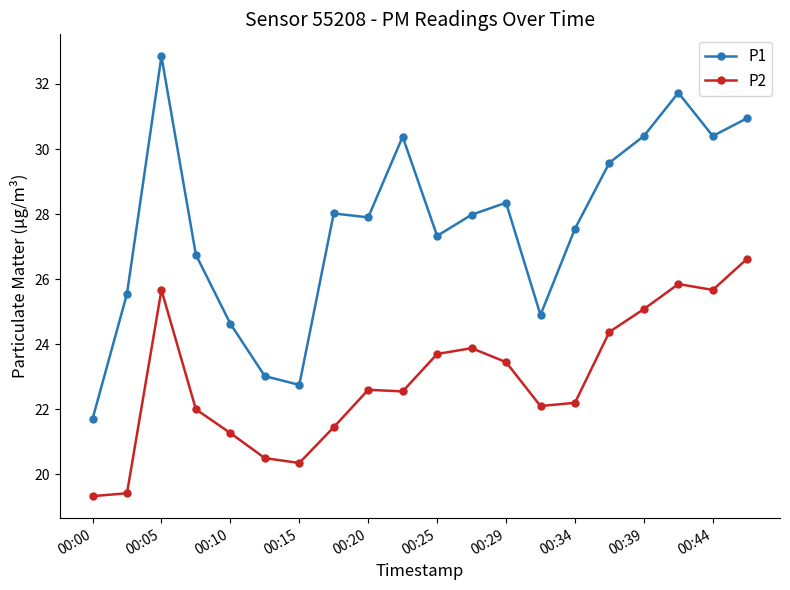

What is the minimum value shown in the chart?

19.3